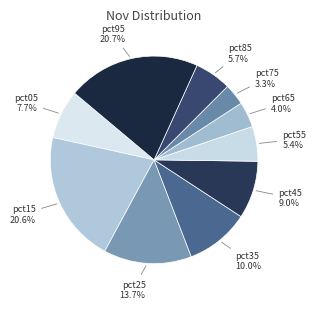

Which slice is the smallest?

pct75